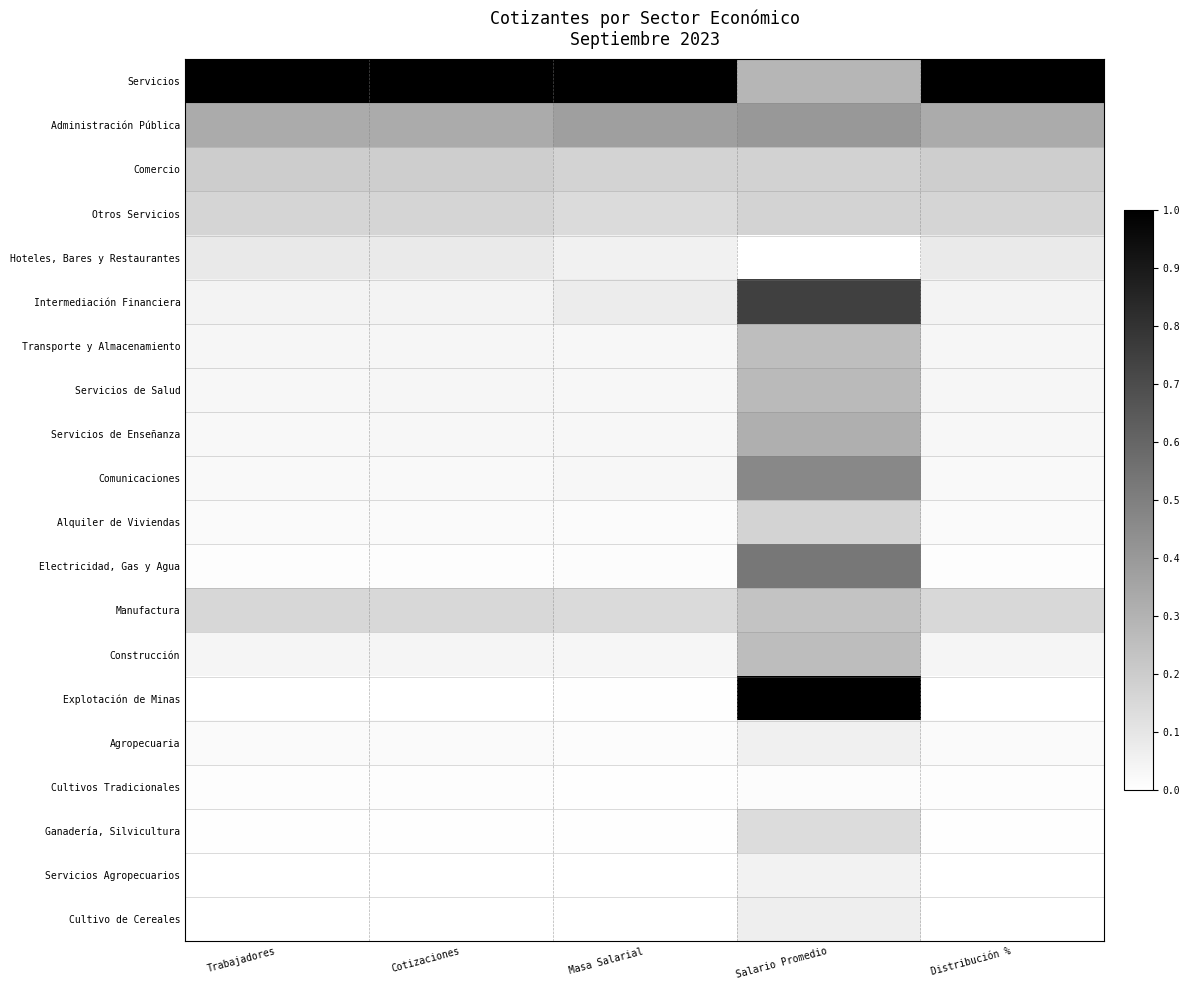

Reading right to left, extract all data points from this chart.

Servicios: Distribución %=1.0	Salario Promedio=0.3	Masa Salarial=1.0	Cotizaciones=1.0	Trabajadores=1.0
Administración Pública: Distribución %=0.3	Salario Promedio=0.4	Masa Salarial=0.4	Cotizaciones=0.3	Trabajadores=0.3
Comercio: Distribución %=0.2	Salario Promedio=0.2	Masa Salarial=0.2	Cotizaciones=0.2	Trabajadores=0.2
Otros Servicios: Distribución %=0.2	Salario Promedio=0.2	Masa Salarial=0.1	Cotizaciones=0.2	Trabajadores=0.2
Hoteles, Bares y Restaurantes: Distribución %=0.1	Salario Promedio=0.0	Masa Salarial=0.1	Cotizaciones=0.1	Trabajadores=0.1
Intermediación Financiera: Distribución %=0.0	Salario Promedio=0.7	Masa Salarial=0.1	Cotizaciones=0.0	Trabajadores=0.0
Transporte y Almacenamiento: Distribución %=0.0	Salario Promedio=0.3	Masa Salarial=0.0	Cotizaciones=0.0	Trabajadores=0.0
Servicios de Salud: Distribución %=0.0	Salario Promedio=0.3	Masa Salarial=0.0	Cotizaciones=0.0	Trabajadores=0.0
Servicios de Enseñanza: Distribución %=0.0	Salario Promedio=0.3	Masa Salarial=0.0	Cotizaciones=0.0	Trabajadores=0.0
Comunicaciones: Distribución %=0.0	Salario Promedio=0.5	Masa Salarial=0.0	Cotizaciones=0.0	Trabajadores=0.0
Alquiler de Viviendas: Distribución %=0.0	Salario Promedio=0.2	Masa Salarial=0.0	Cotizaciones=0.0	Trabajadores=0.0
Electricidad, Gas y Agua: Distribución %=0.0	Salario Promedio=0.5	Masa Salarial=0.0	Cotizaciones=0.0	Trabajadores=0.0
Manufactura: Distribución %=0.2	Salario Promedio=0.2	Masa Salarial=0.1	Cotizaciones=0.2	Trabajadores=0.2
Construcción: Distribución %=0.0	Salario Promedio=0.3	Masa Salarial=0.0	Cotizaciones=0.0	Trabajadores=0.0
Explotación de Minas: Distribución %=0.0	Salario Promedio=1.0	Masa Salarial=0.0	Cotizaciones=0.0	Trabajadores=0.0
Agropecuaria: Distribución %=0.0	Salario Promedio=0.1	Masa Salarial=0.0	Cotizaciones=0.0	Trabajadores=0.0
Cultivos Tradicionales: Distribución %=0.0	Salario Promedio=0.0	Masa Salarial=0.0	Cotizaciones=0.0	Trabajadores=0.0
Ganadería, Silvicultura: Distribución %=0.0	Salario Promedio=0.1	Masa Salarial=0.0	Cotizaciones=0.0	Trabajadores=0.0
Servicios Agropecuarios: Distribución %=0.0	Salario Promedio=0.1	Masa Salarial=0.0	Cotizaciones=0.0	Trabajadores=0.0
Cultivo de Cereales: Distribución %=0.0	Salario Promedio=0.1	Masa Salarial=0.0	Cotizaciones=0.0	Trabajadores=0.0